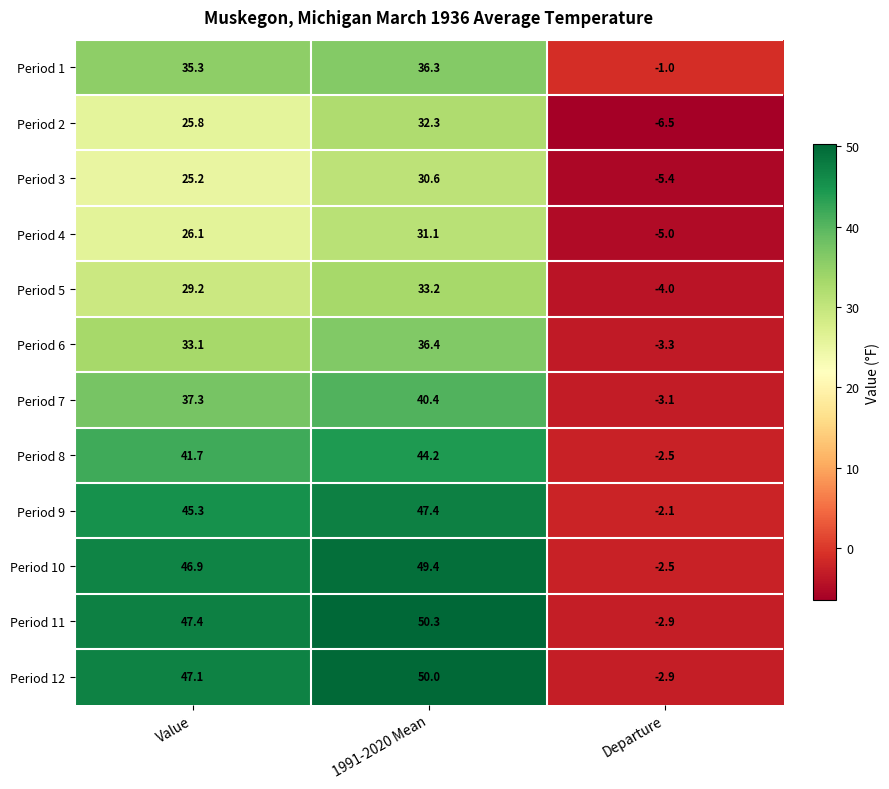

What is the greatest value displayed?

50.3